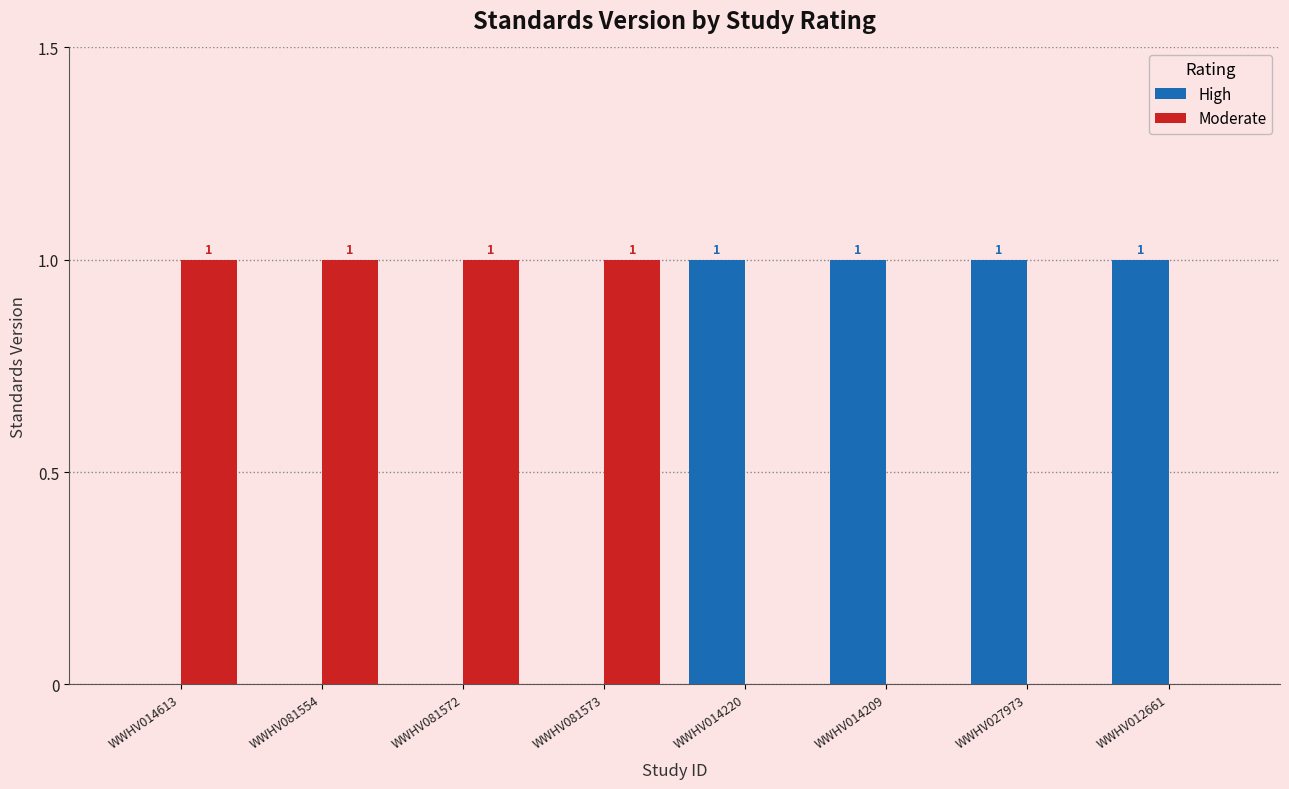

What is the sum of all High values?

4